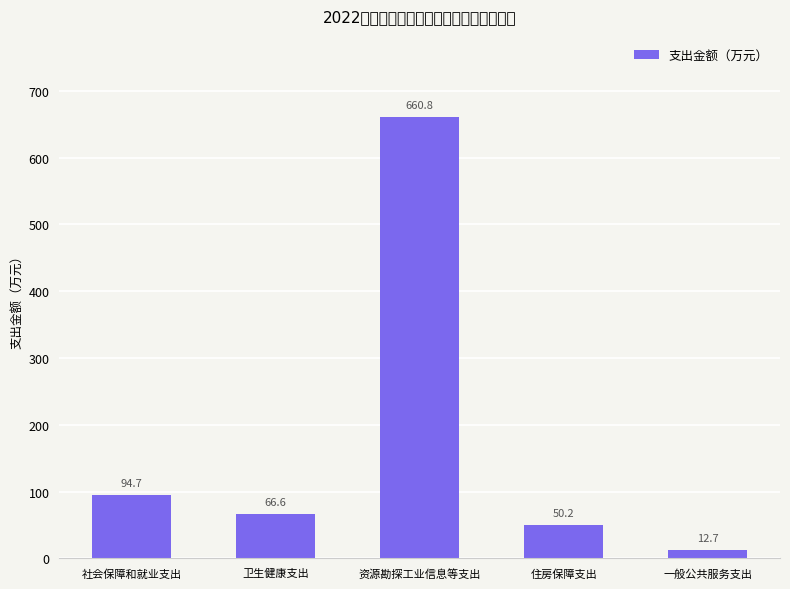

Reading left to right, extract all data points from this chart.

94.7	66.6	660.8	50.2	12.7